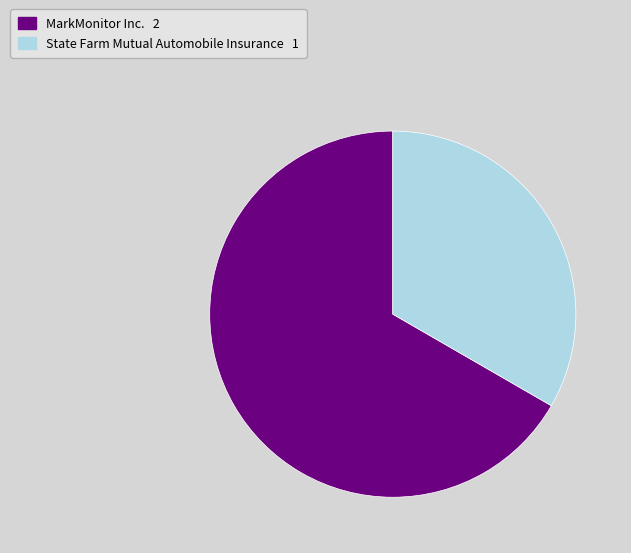

Do State Farm Mutual Automobile Insurance and MarkMonitor Inc. together represent more than half of the pie?

Yes